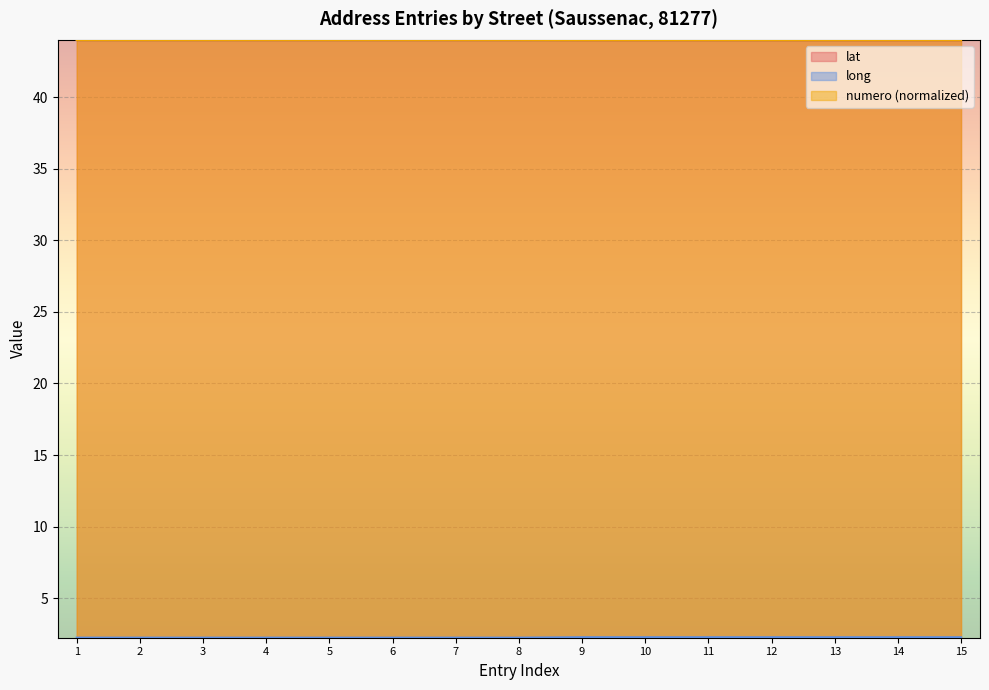

How many series are shown in this chart?

3